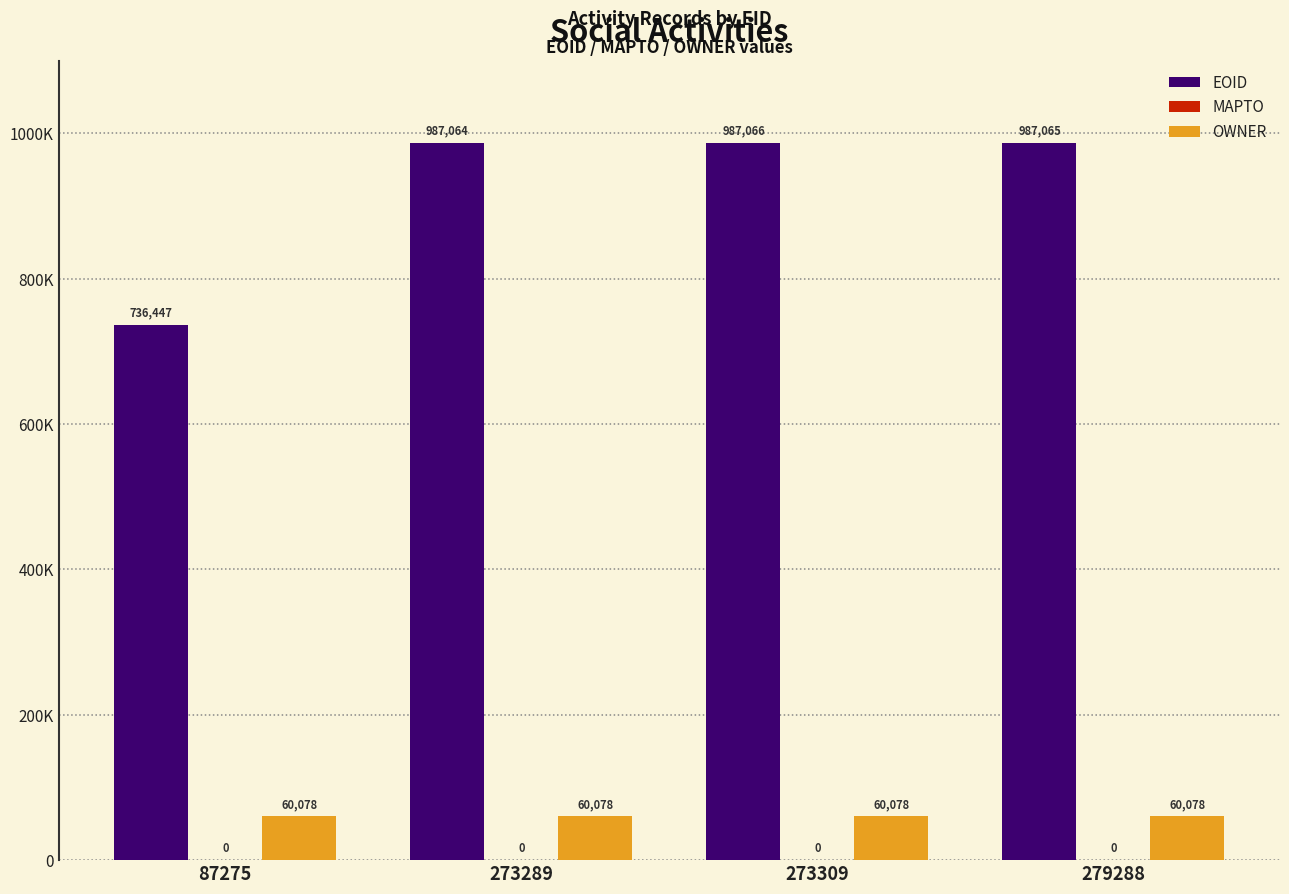

Which series has the widest spread of values?

EOID